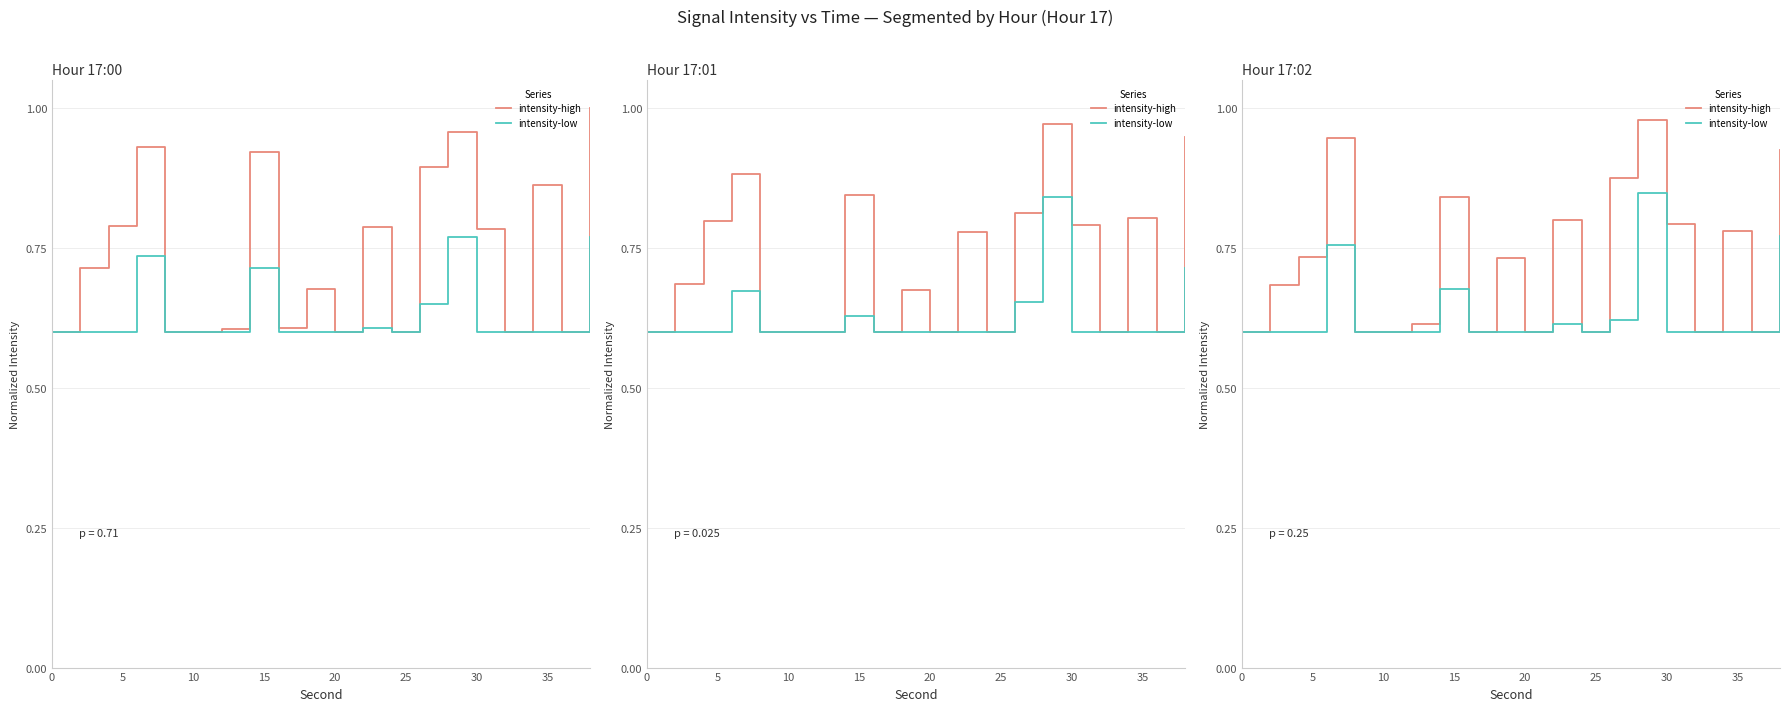

The intensity-high series shows 0.8 at 18. True or false?

False